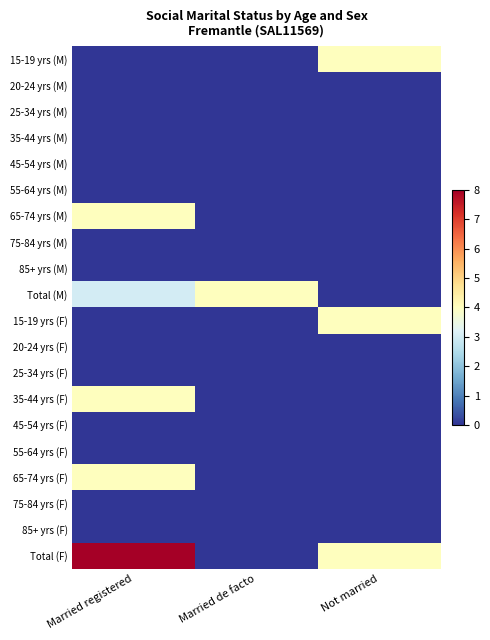

The value of 55-64 yrs (F) at Not married is 0. True or false?

True